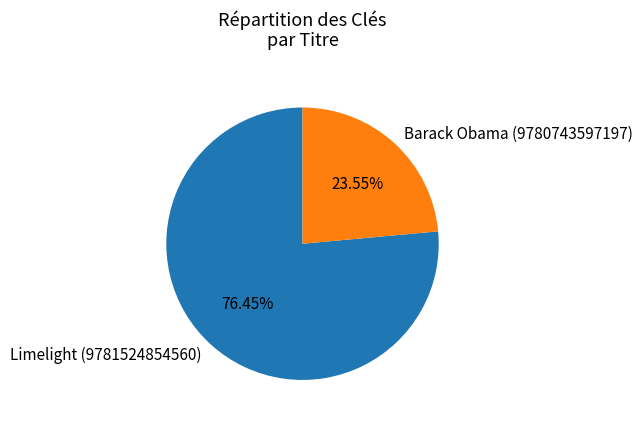

True or false: Limelight (9781524854560) accounts for 85% of the total.

False